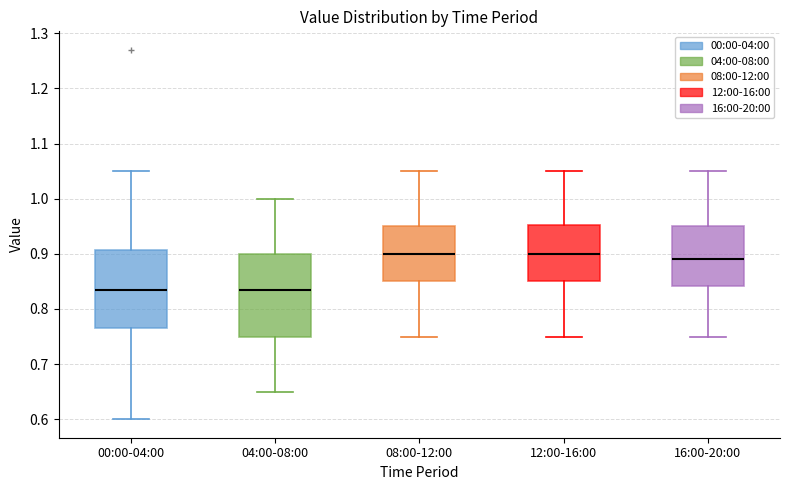

Reading left to right, read every box against the y-axis: the position of its median line, the range the box covers, and the ends of its whiskers. The values are not printed on the chart, so give them approximately, as read against the axis.

00:00-04:00: median 0.84, box 0.77 to 0.91, whiskers 0.60 to 1.05
04:00-08:00: median 0.84, box 0.75 to 0.90, whiskers 0.65 to 1.00
08:00-12:00: median 0.90, box 0.85 to 0.95, whiskers 0.75 to 1.05
12:00-16:00: median 0.90, box 0.85 to 0.95, whiskers 0.75 to 1.05
16:00-20:00: median 0.89, box 0.84 to 0.95, whiskers 0.75 to 1.05